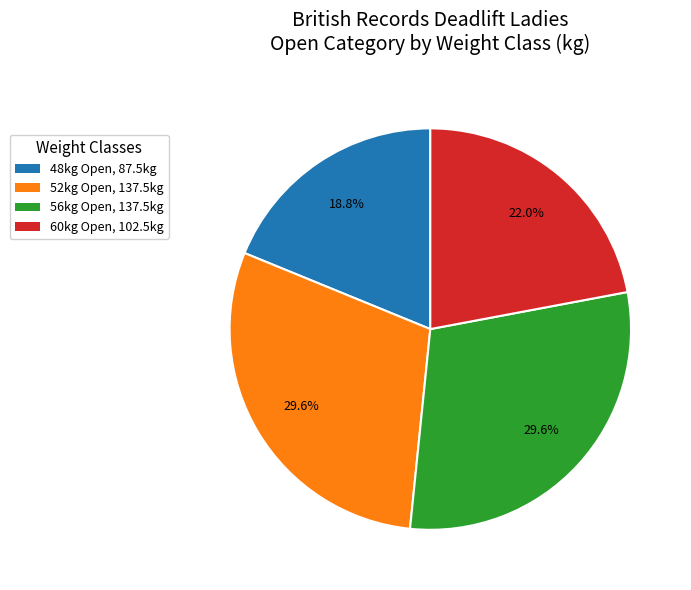

Approximately how many times larger is the value at 48kg Open, 87.5kg compared to 52kg Open, 137.5kg?

0.6